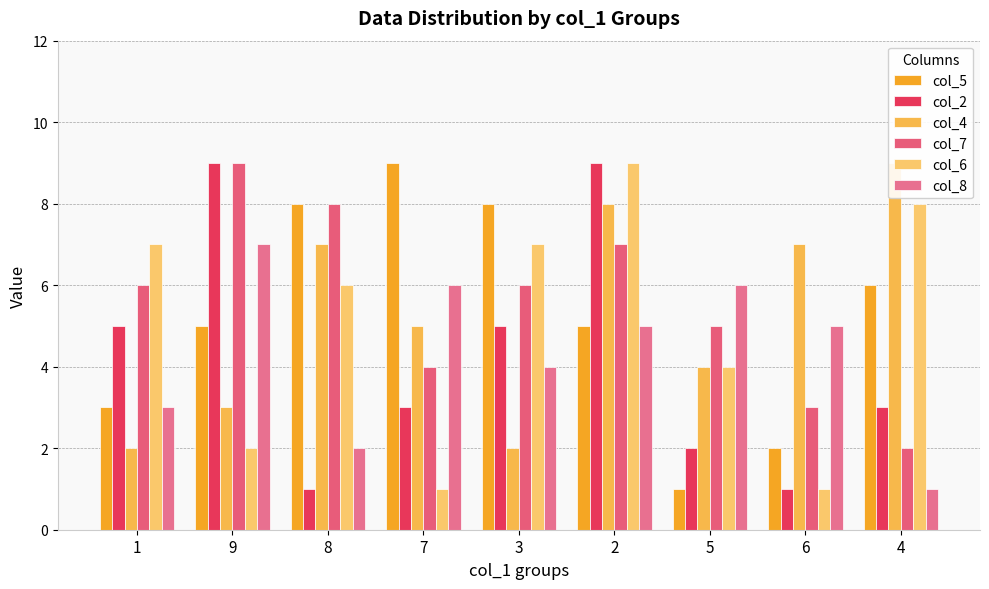

What is the greatest value displayed?

9